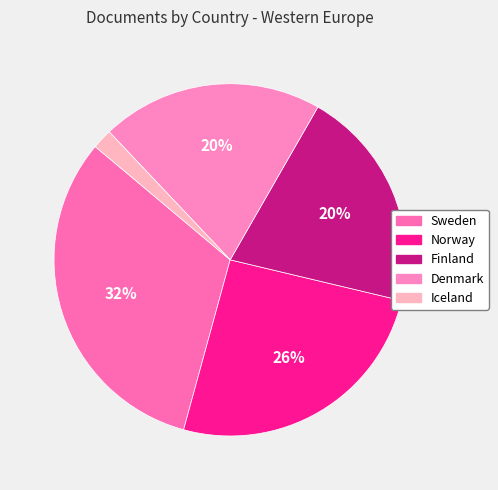

Count the number of slices in the pie.

5